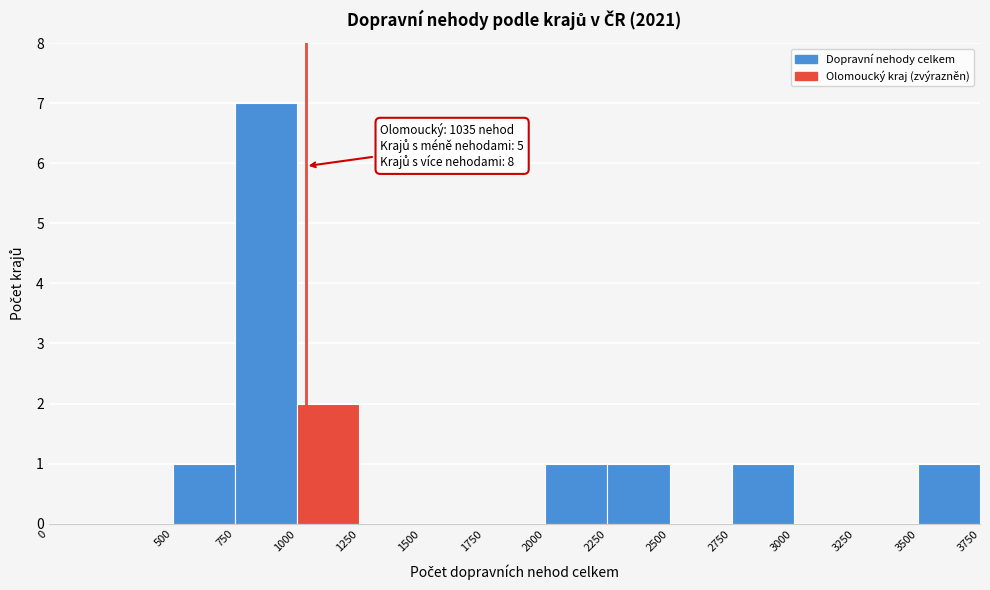

Over which range of the x-axis is the bar tallest?

750 to 1000